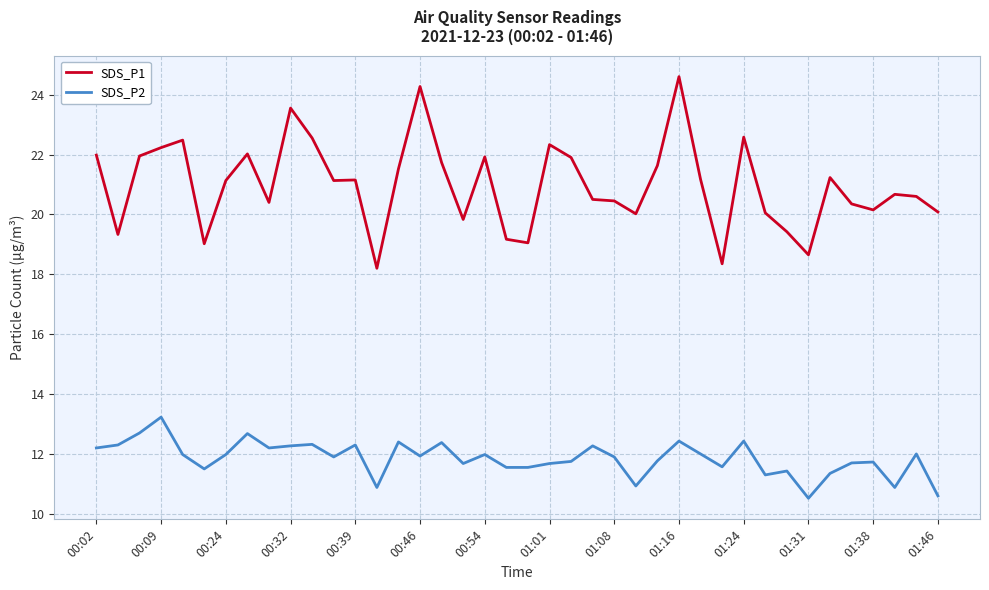

What is the difference between the maximum and minimum values in the SDS_P2 series?

2.7